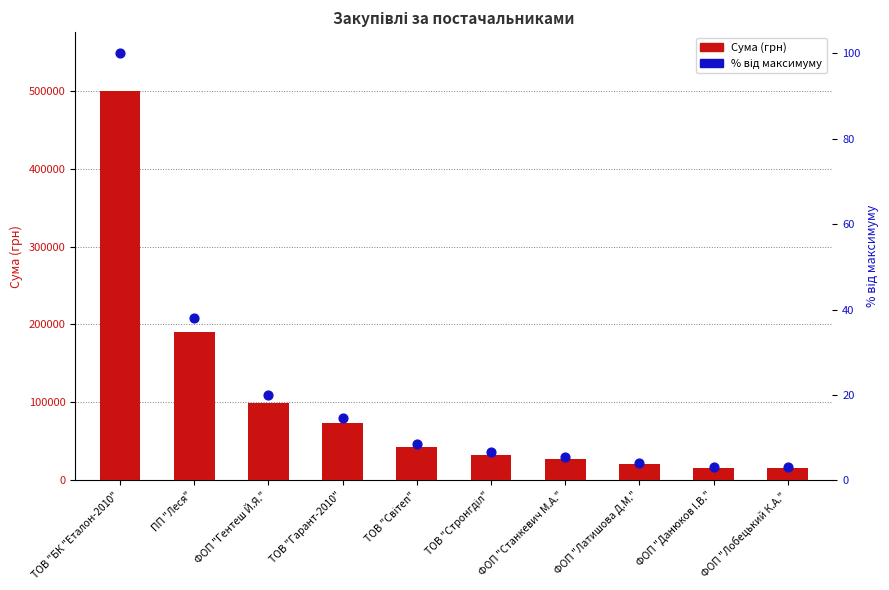

What is the total value across all series at ТОВ "Світеп"?

42152.2